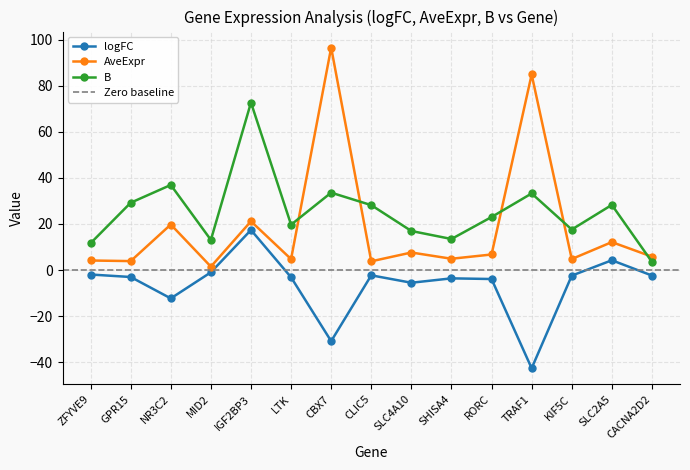

What is the total value across all series at LTK?

21.3